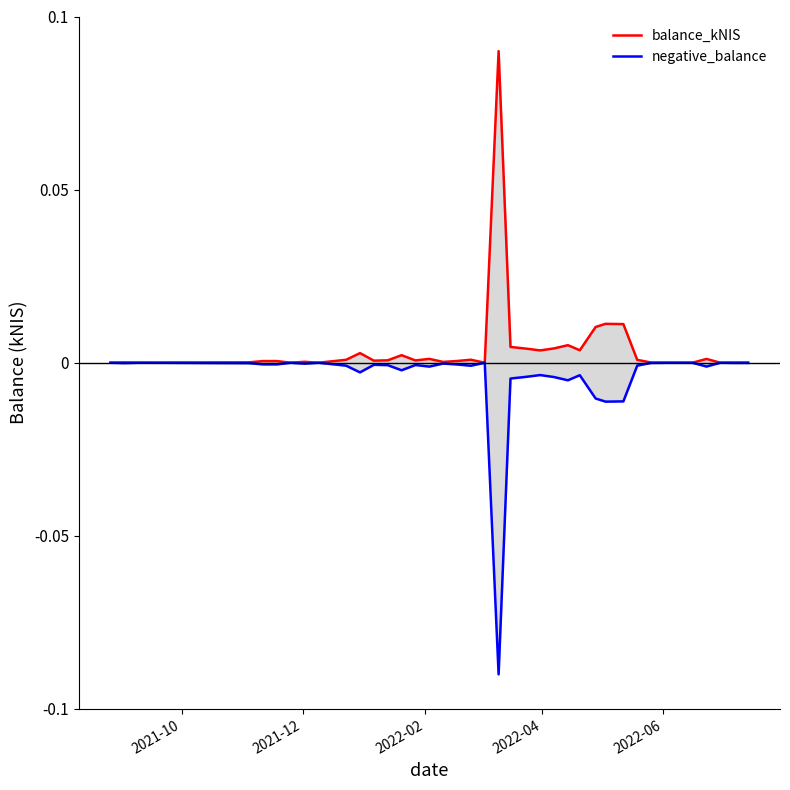

At which category is the sum across all series the highest?

2021-10